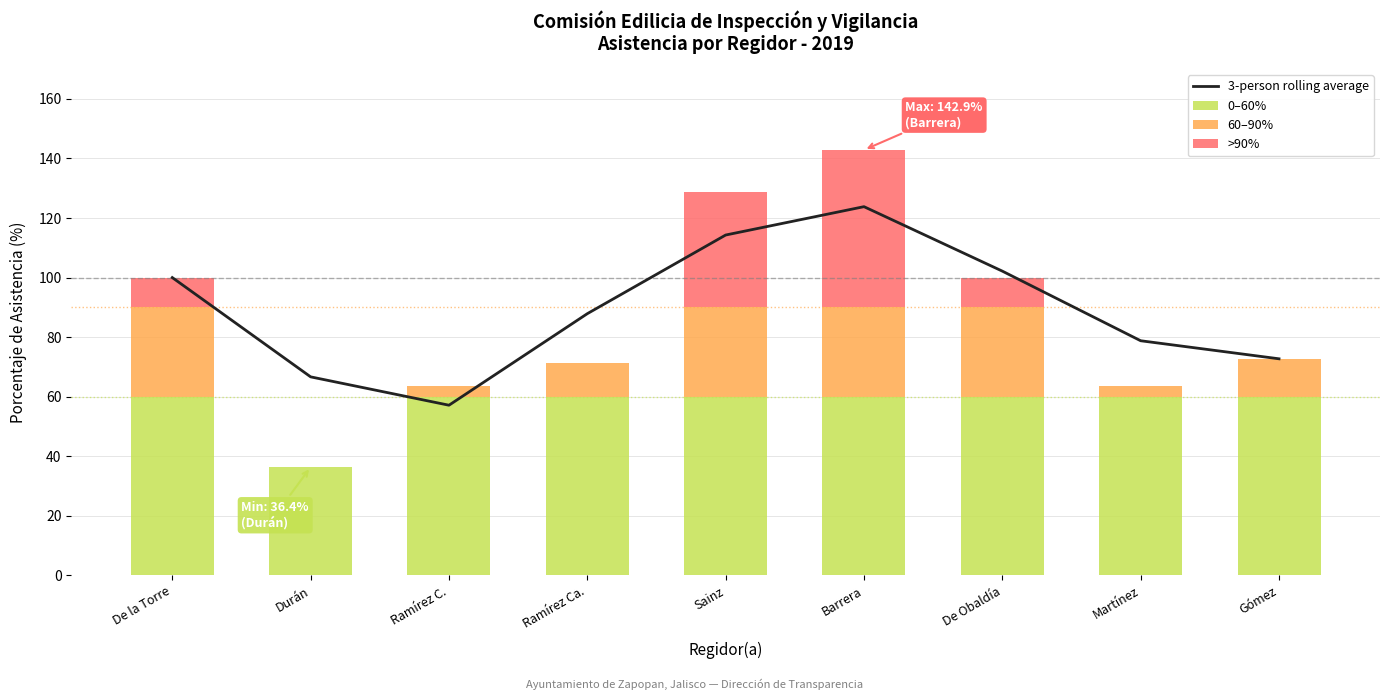

Which label corresponds to the smallest value in the chart?

Durán